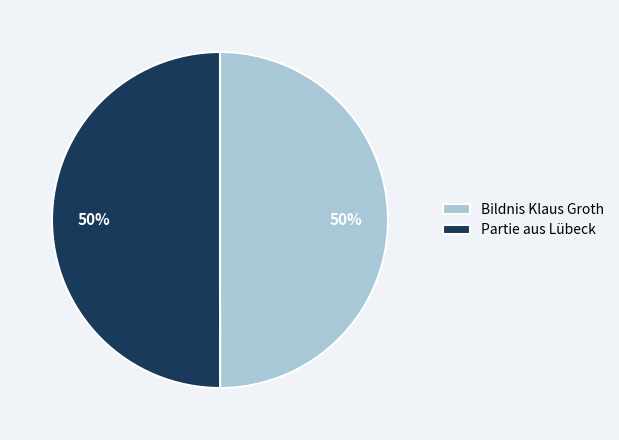

How many slices are in this pie chart?

2